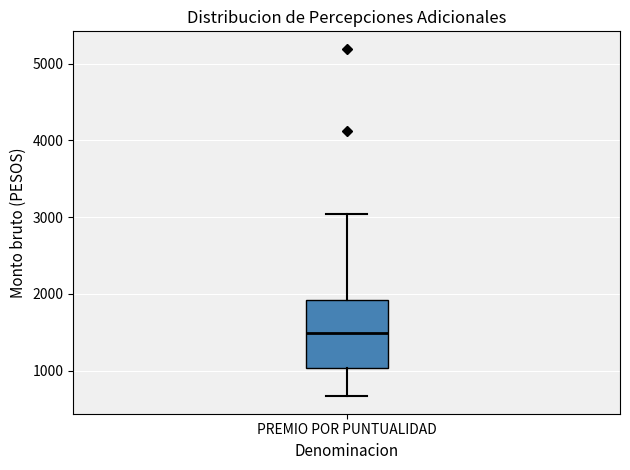

Where does the upper whisker of the box for PREMIO POR PUNTUALIDAD end on the y-axis? The values are not printed on the chart, so give them approximately, as read against the axis.

3000